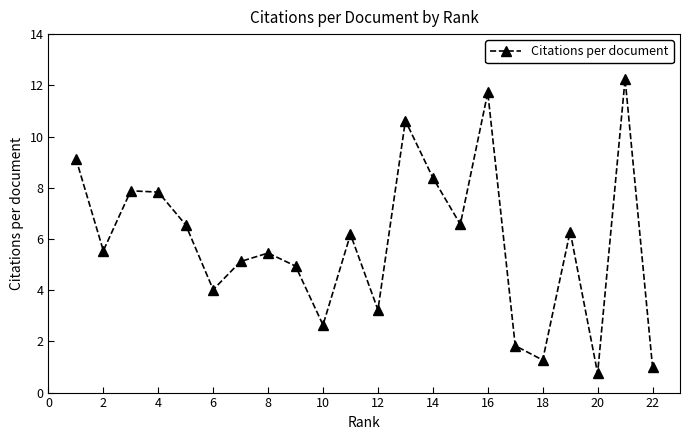

What is the value of the 13th point from the left?

10.6